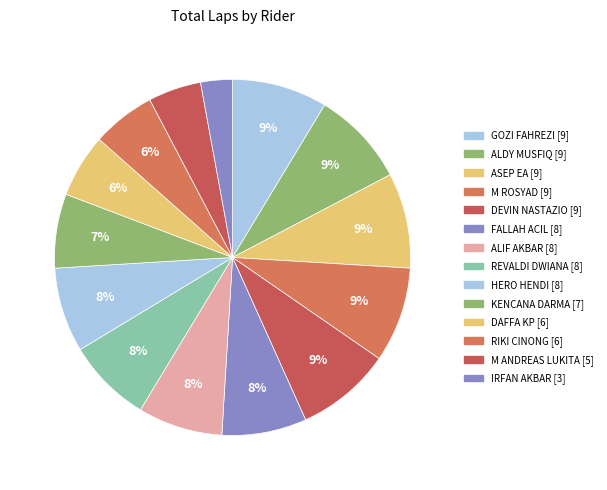

How many slices are in this pie chart?

14